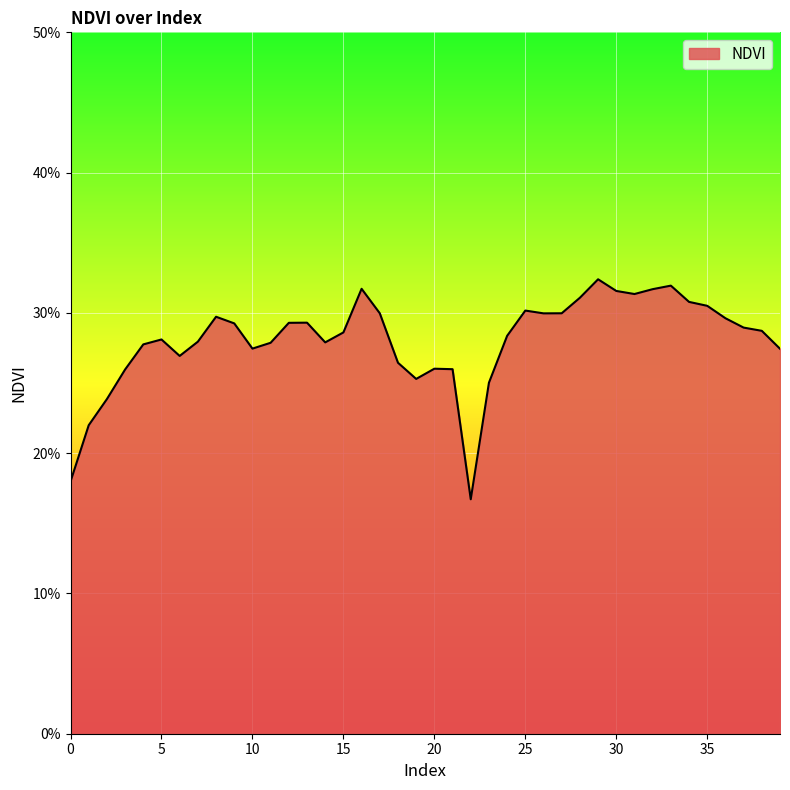

What is the minimum value shown in the chart?

0.2